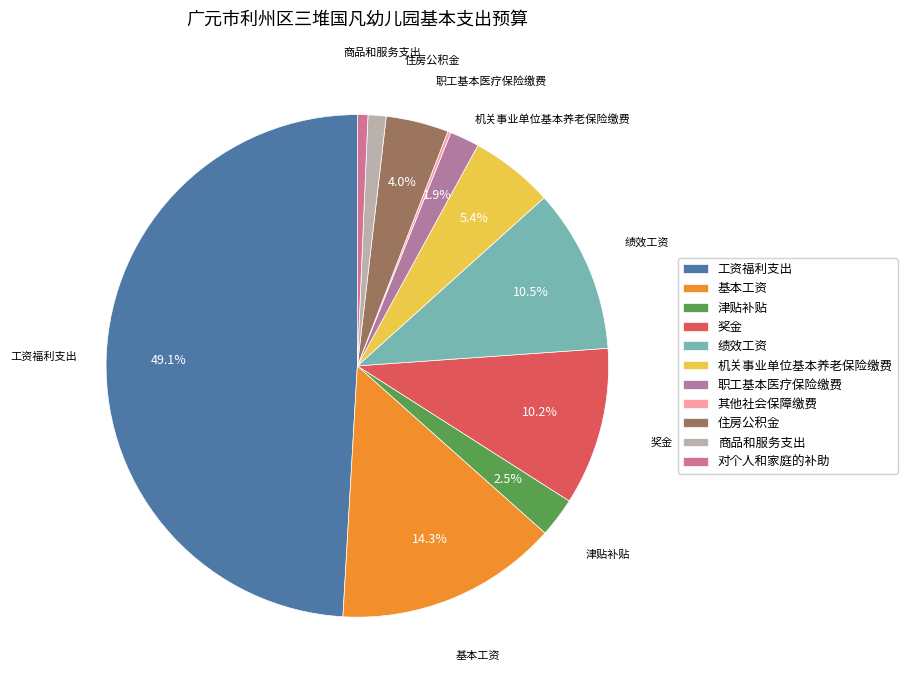

To the nearest percent, what portion does 基本工资 represent?

14%